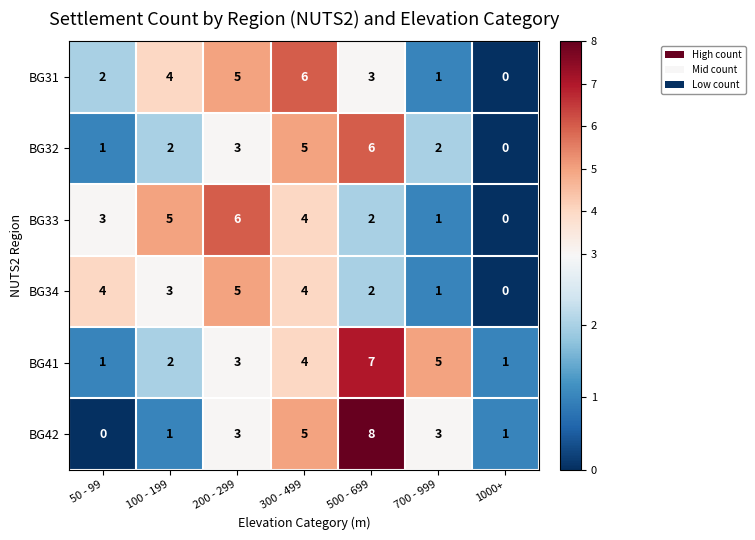

Count the BG32 values in the range 1 to 5.

5